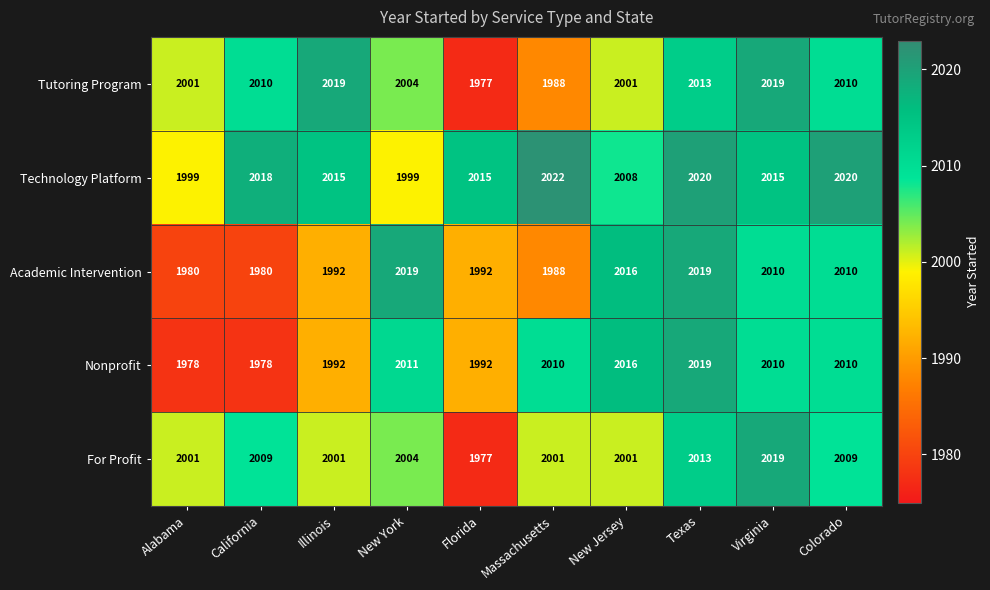

Where is Technology Platform nearest to the value 2010?

New Jersey